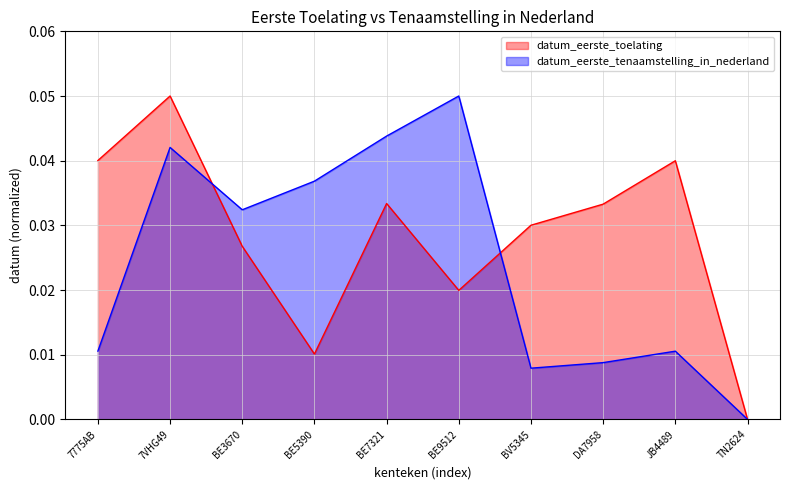

Reading right to left, extract all data points from this chart.

datum_eerste_toelating: 0.0	0.0	0.0	0.0	0.0	0.0	0.0	0.0	0.1	0.0
datum_eerste_tenaamstelling_in_nederland: 0.0	0.0	0.0	0.0	0.1	0.0	0.0	0.0	0.0	0.0